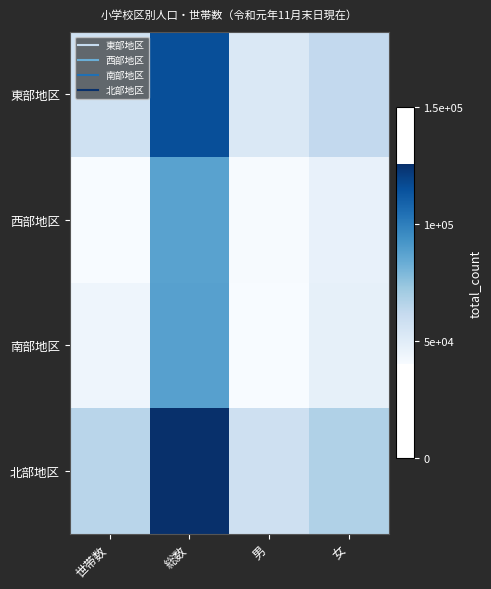

Reading right to left, transcribe all the data shown in this chart.

東部地区: 女=62516	男=52996	総数=115512	世帯数=57615
西部地区: 女=46470	男=40909	総数=87379	世帯数=40392
南部地区: 女=47466	男=40706	総数=88172	世帯数=44276
北部地区: 女=67615	男=58015	総数=125630	世帯数=65037